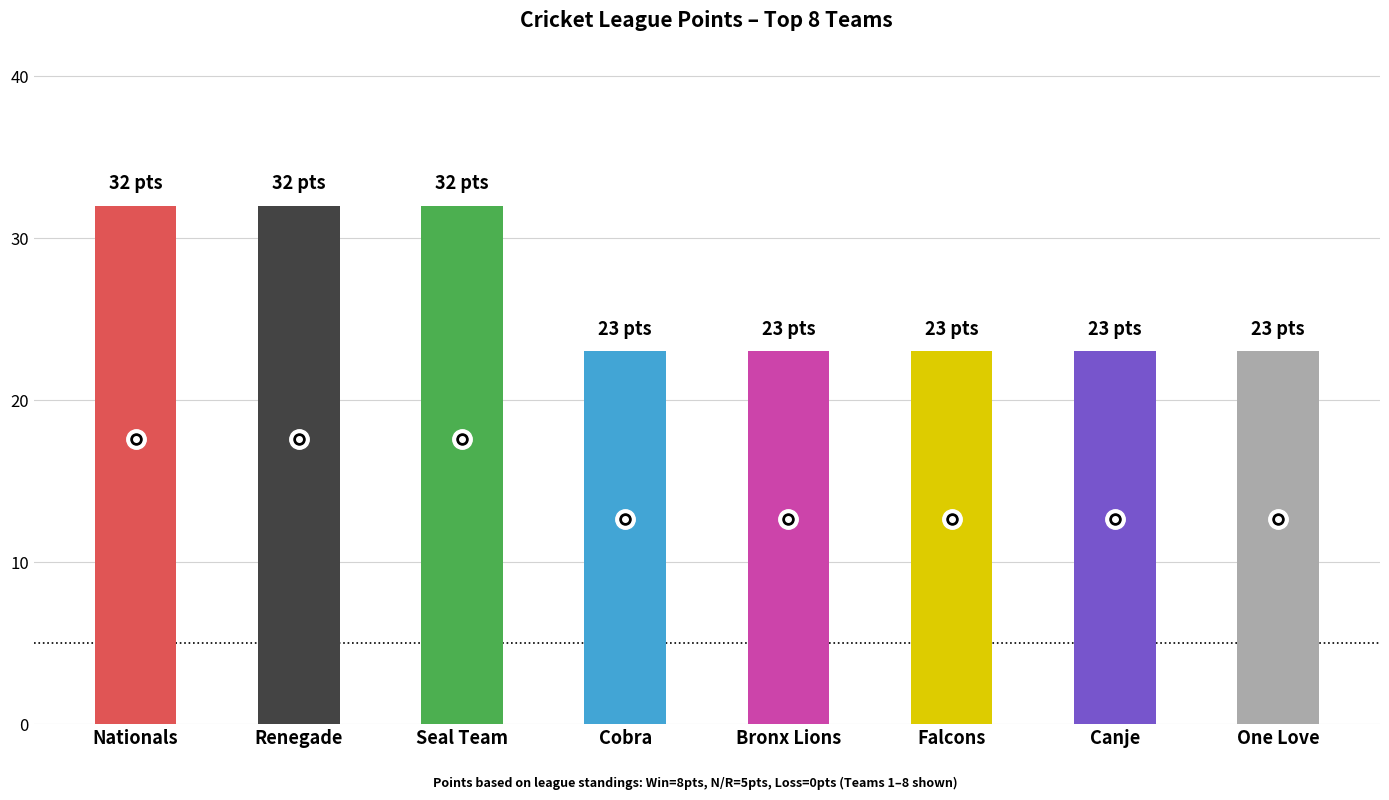

Does the chart contain stacked bars?

No